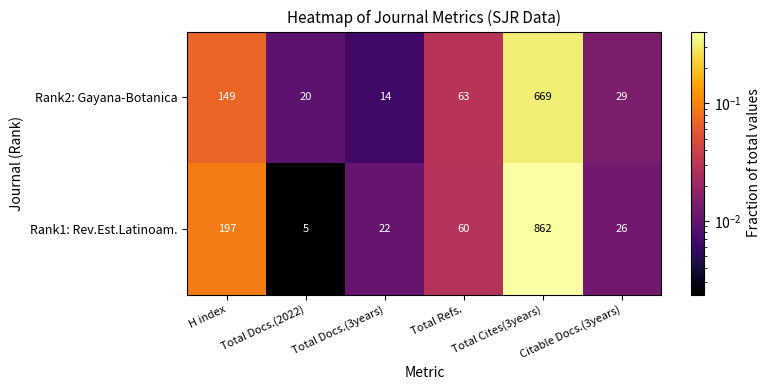

What is the approximate value of Rank2: Gayana-Botanica at Total Docs.(2022)?

20